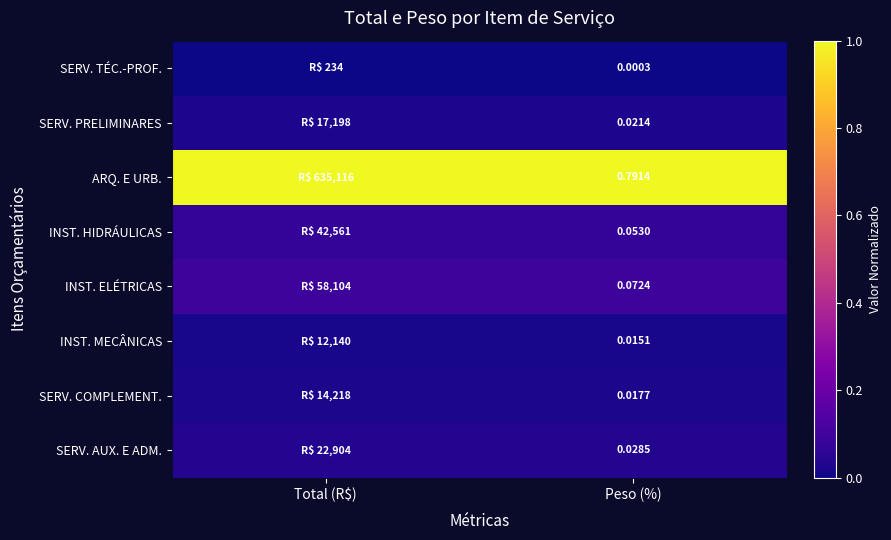

Rank the series at Peso (%) from highest to lowest value.

ARQ. E URB., INST. ELÉTRICAS, INST. HIDRÁULICAS, SERV. AUX. E ADM., SERV. PRELIMINARES, SERV. COMPLEMENT., INST. MECÂNICAS, SERV. TÉC.-PROF.